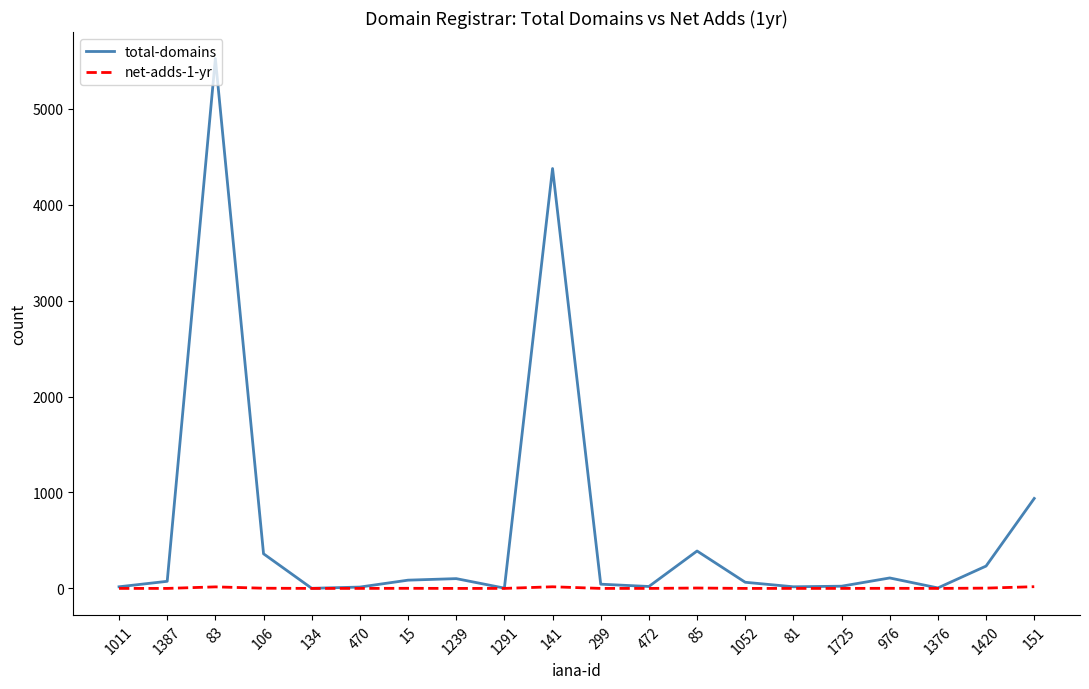

How many categories are shown in the chart?

20